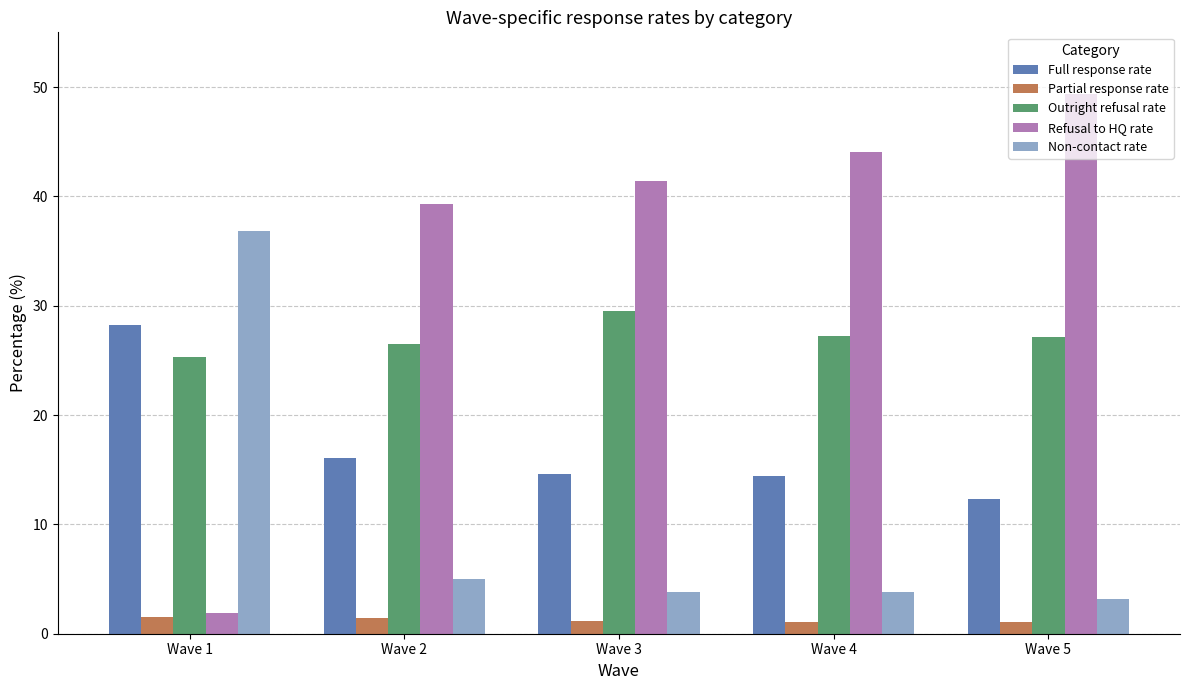

What is the sum of all Refusal to HQ rate values?

176.1